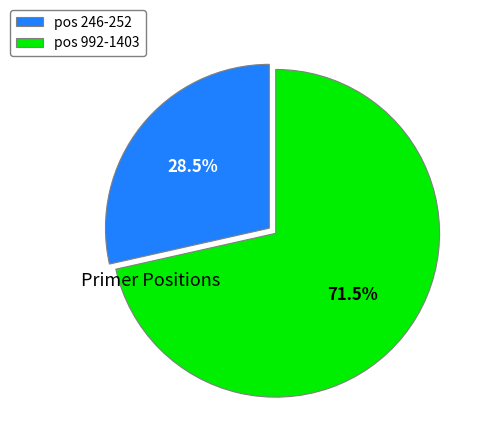

Which slice is the largest?

pos 992-1403